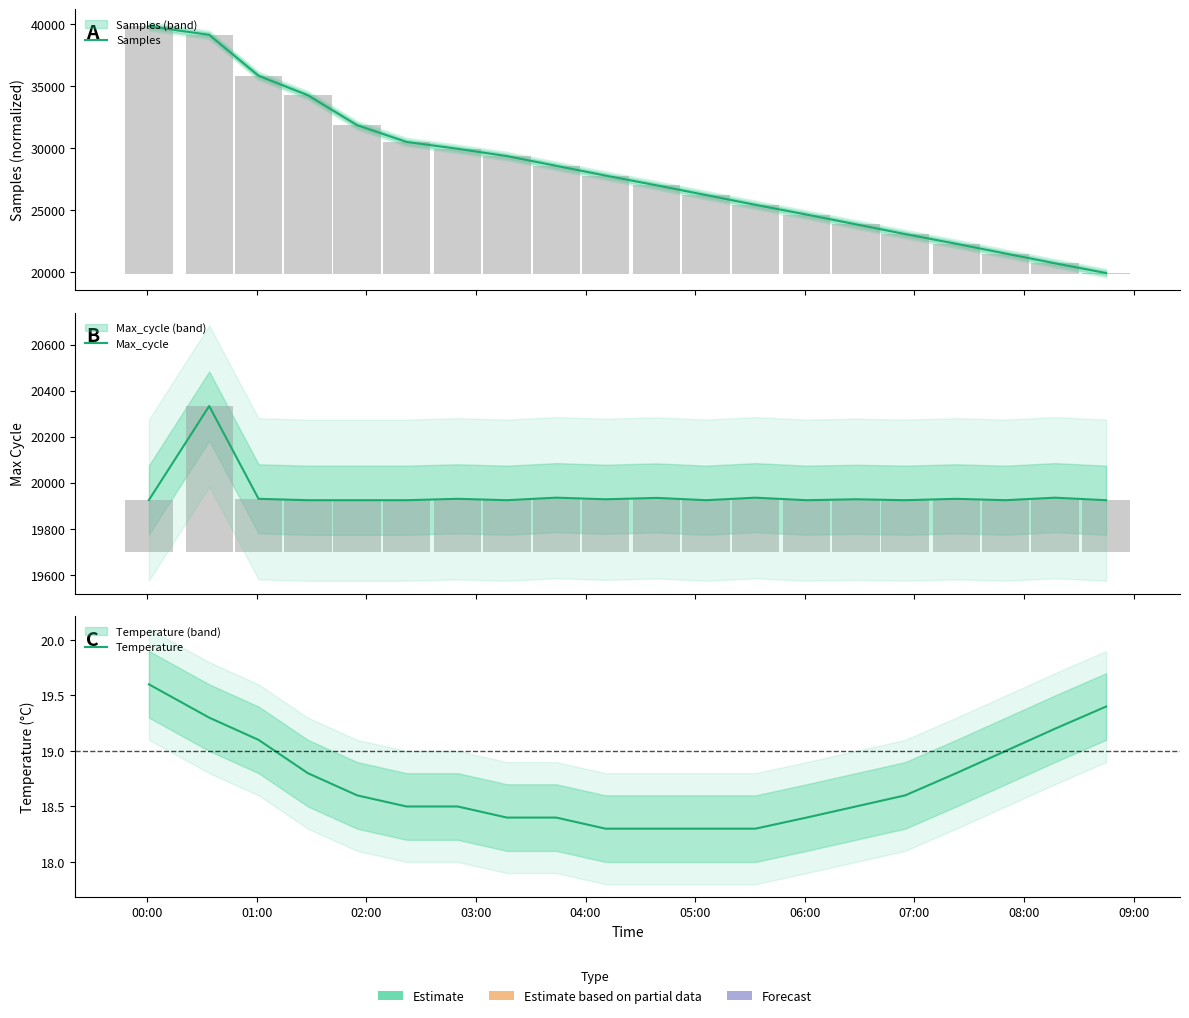

Does the chart contain stacked bars?

No